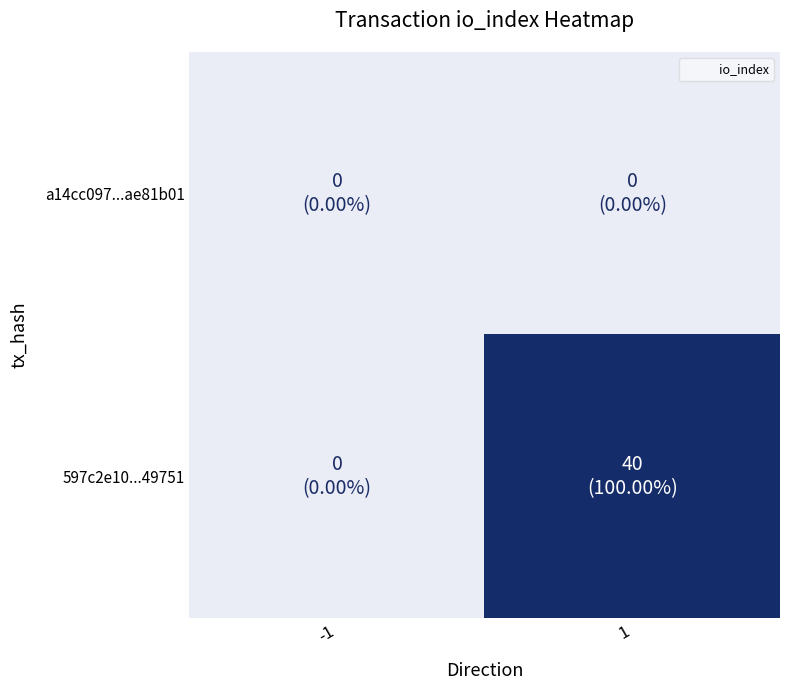

Reading left to right, extract all data points from this chart.

a14cc097...ae81b01: -1=0	1=0
597c2e10...49751: -1=0	1=40